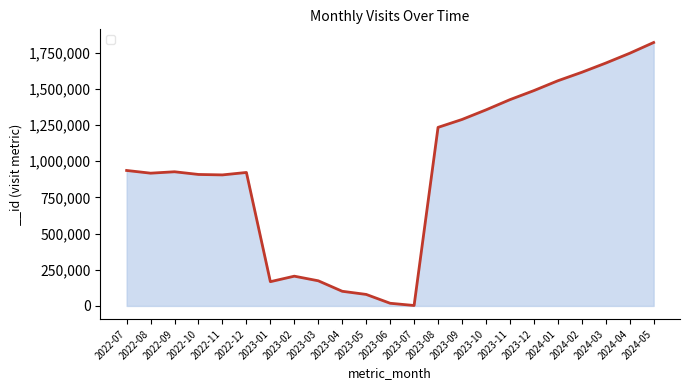

How many distinct data groups are displayed?

1